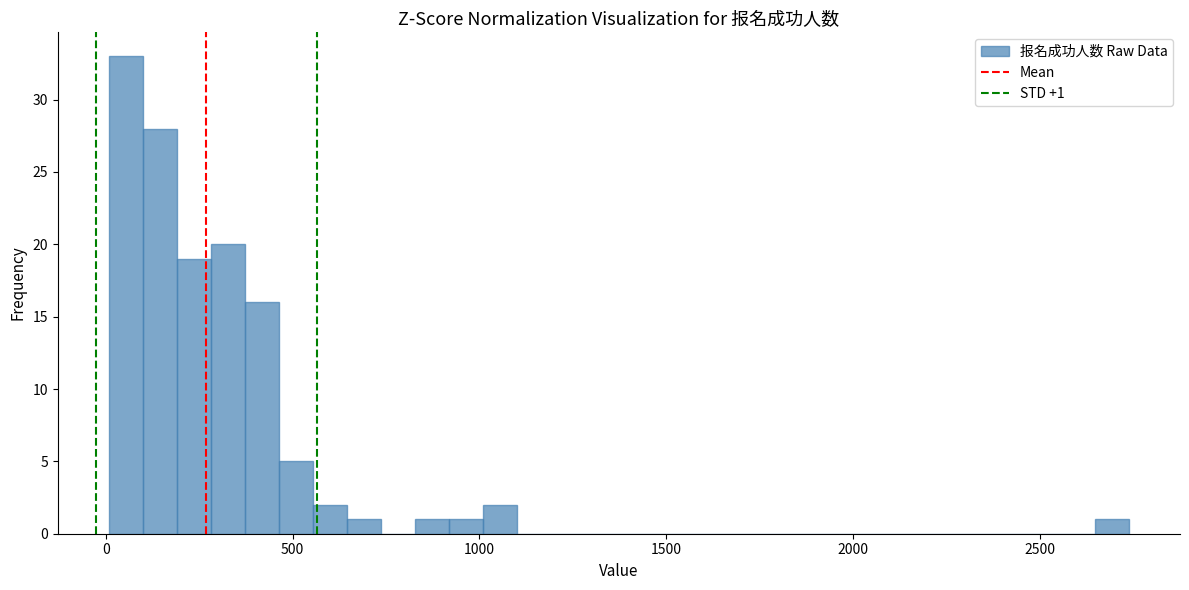

Around what value on the x-axis is the tallest bar? Give the approximate position of its centre, as read against the axis.

50